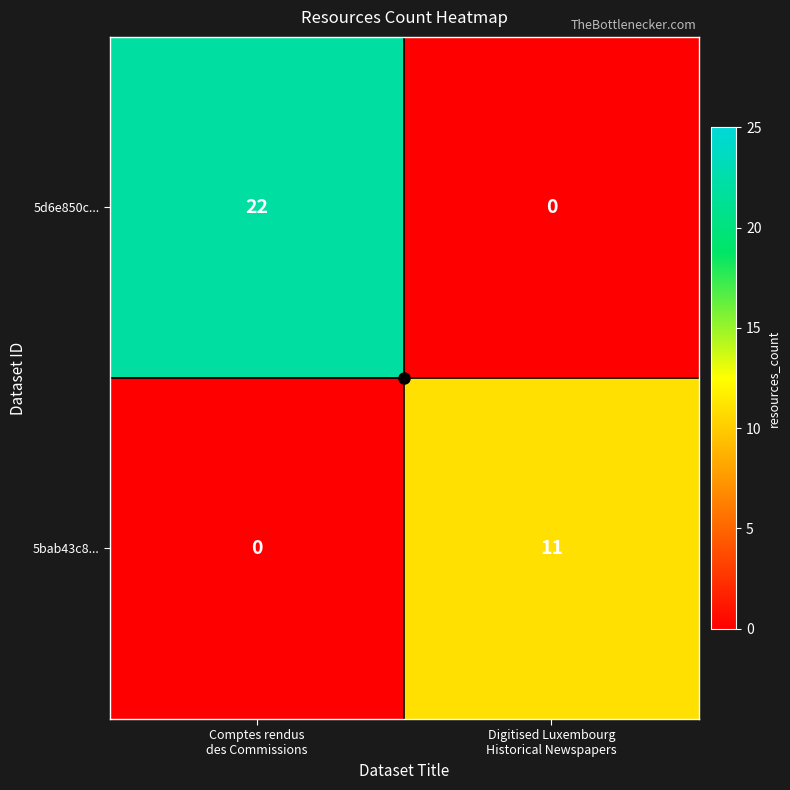

What is the sum of all 5bab43c8... values?

11